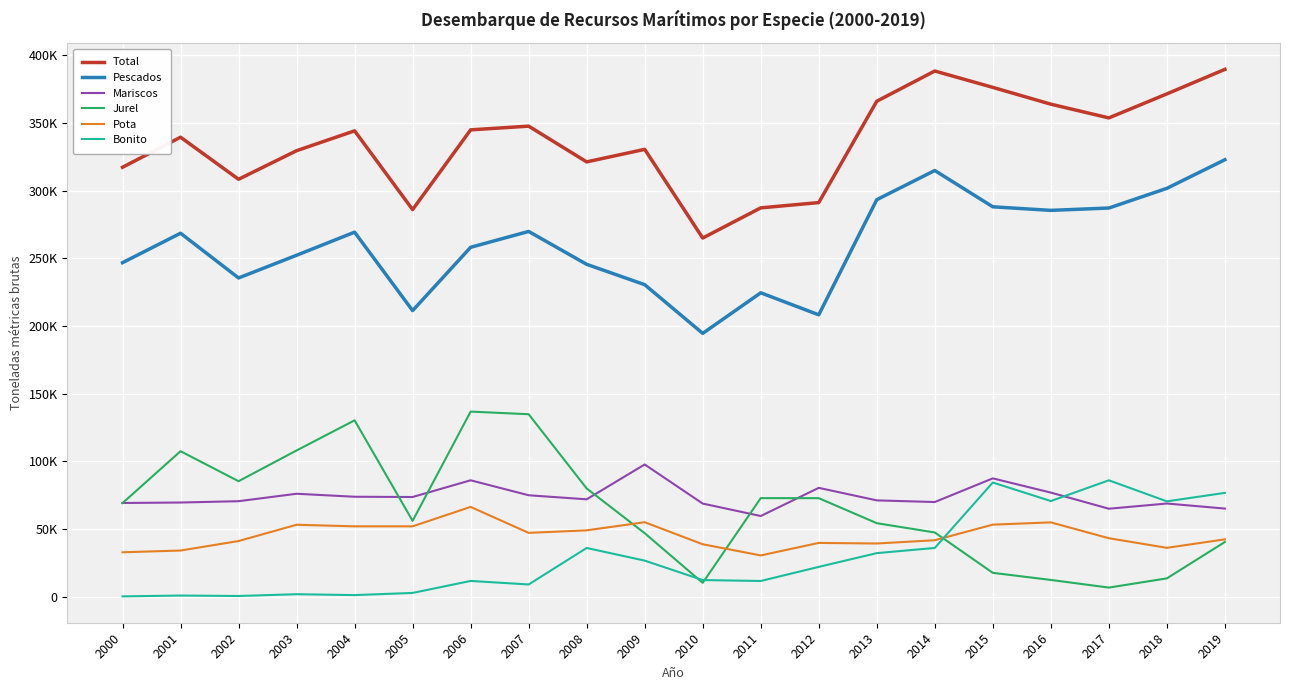

True or false: Total and Mariscos cross at least once.

False